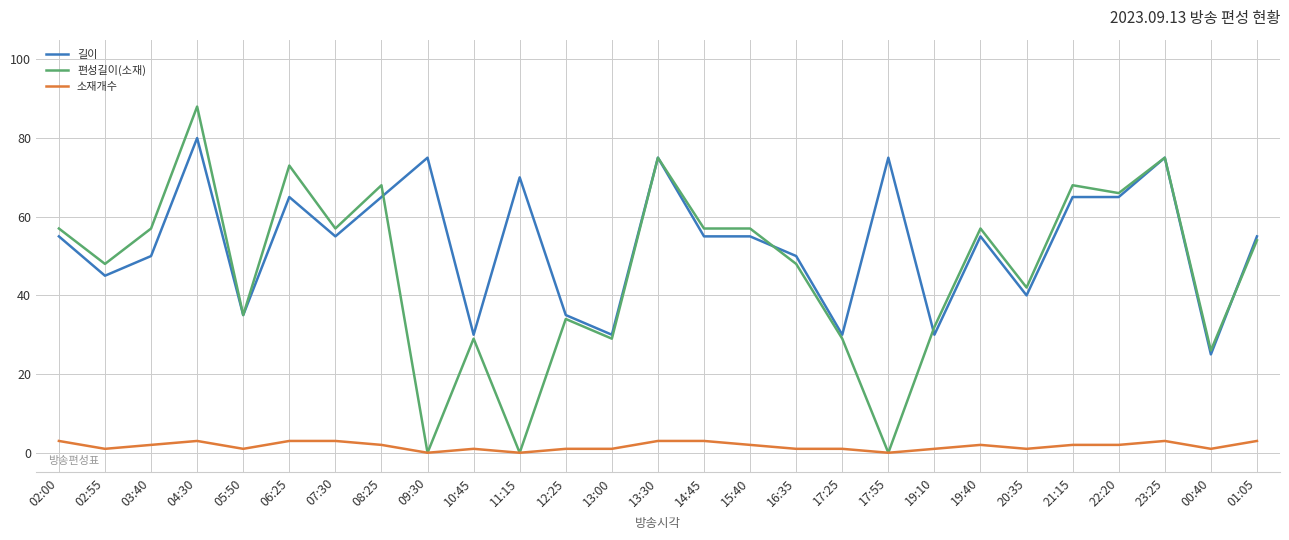

At which category does 길이 reach its first local valley?

02:55